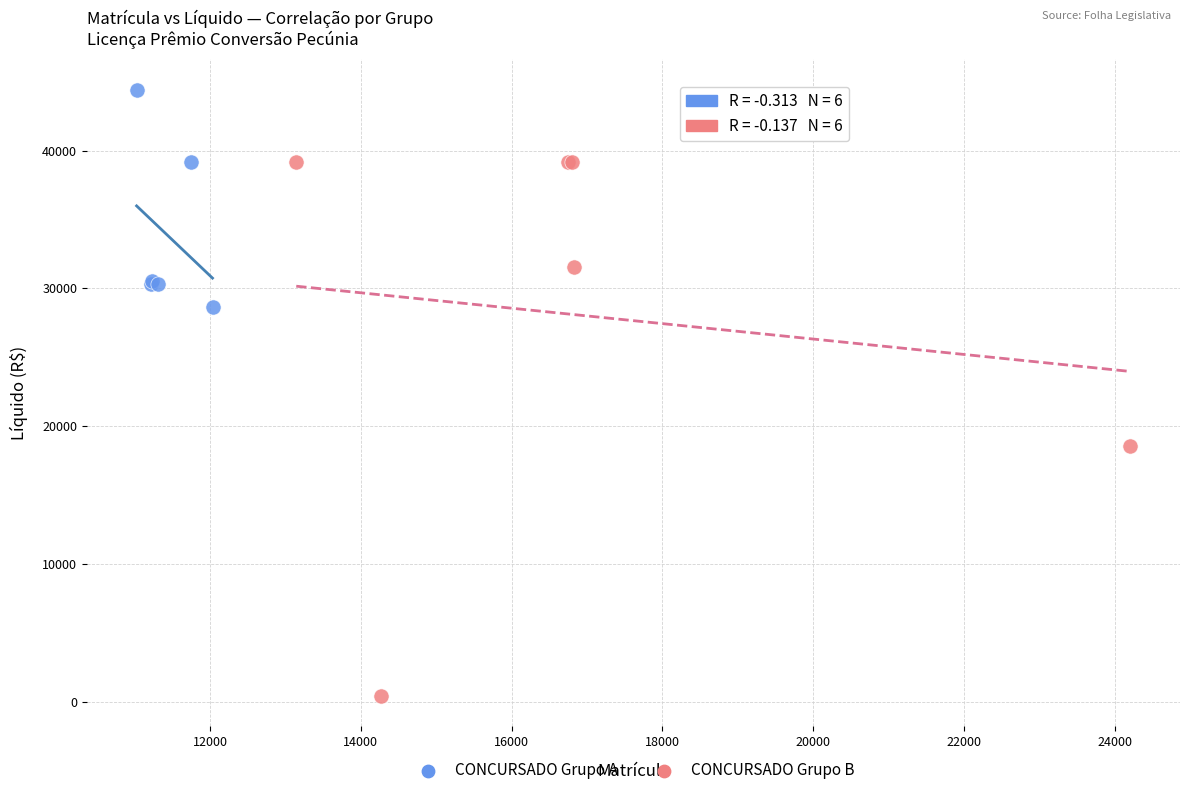

Which series reaches the maximum Y coordinate?

CONCURSADO Grupo A